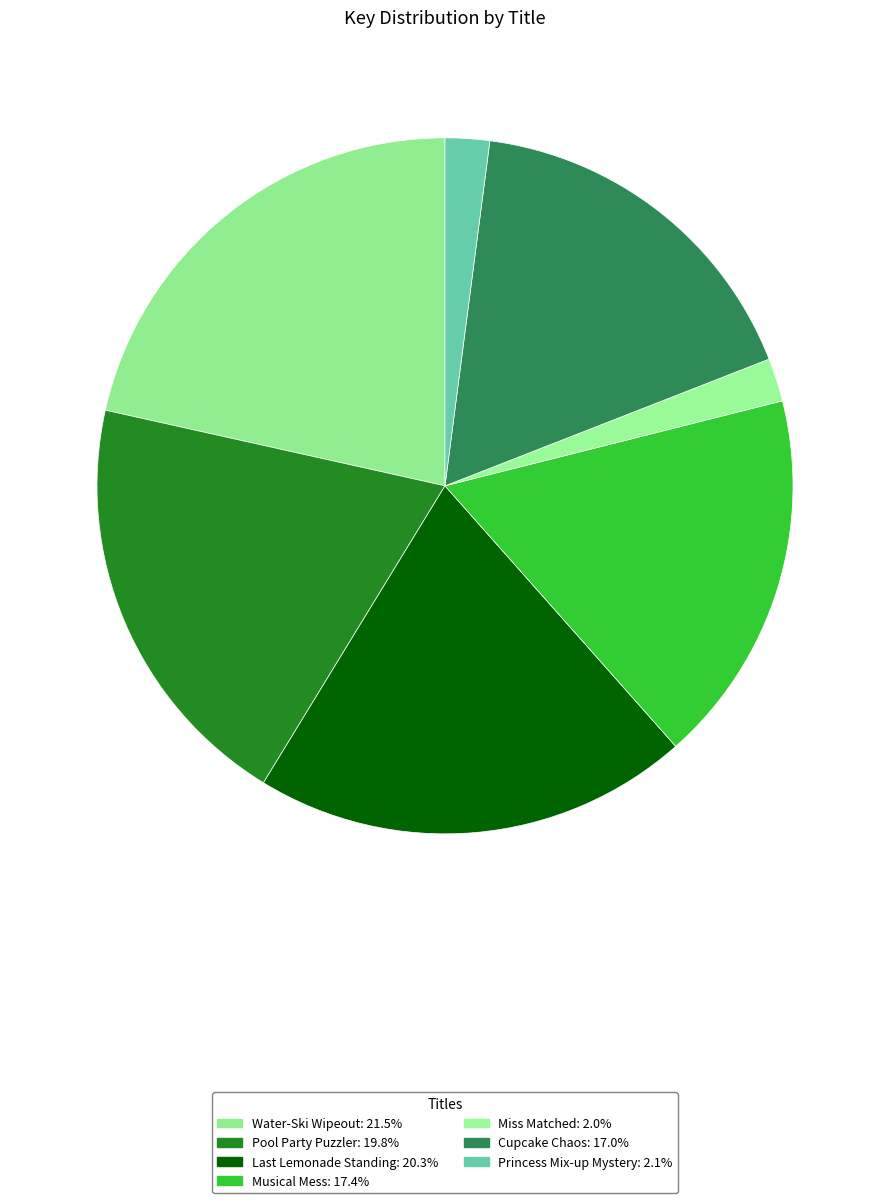

To the nearest percent, what is the difference between the largest and smallest slice percentages?

20%